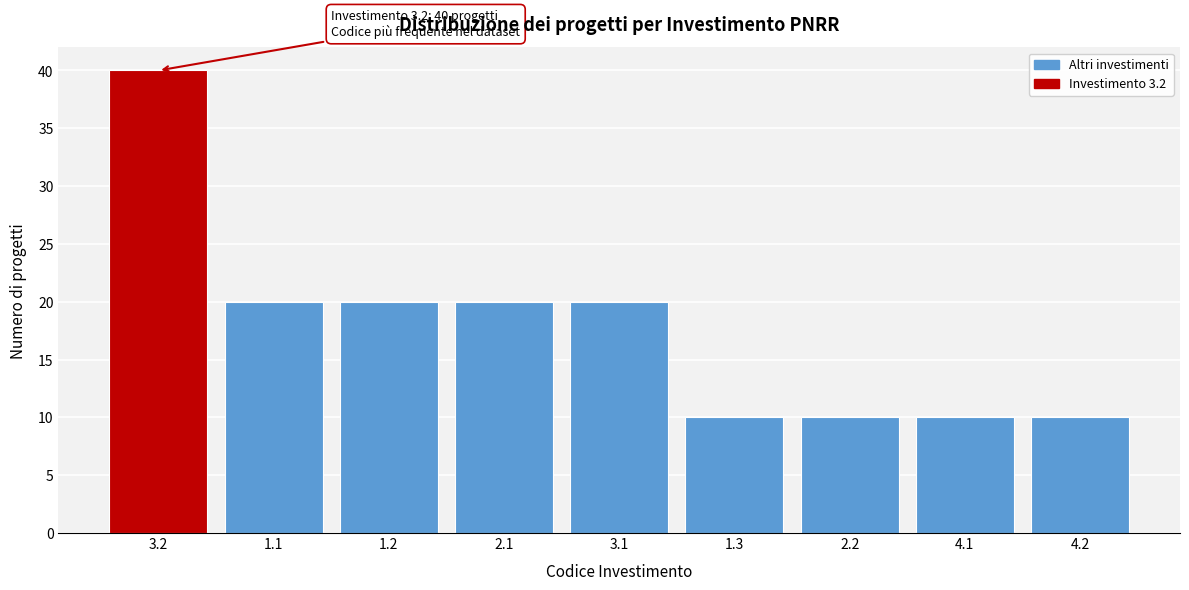

Reading right to left, what are all the values shown in this chart?

10	10	10	10	20	20	20	20	40